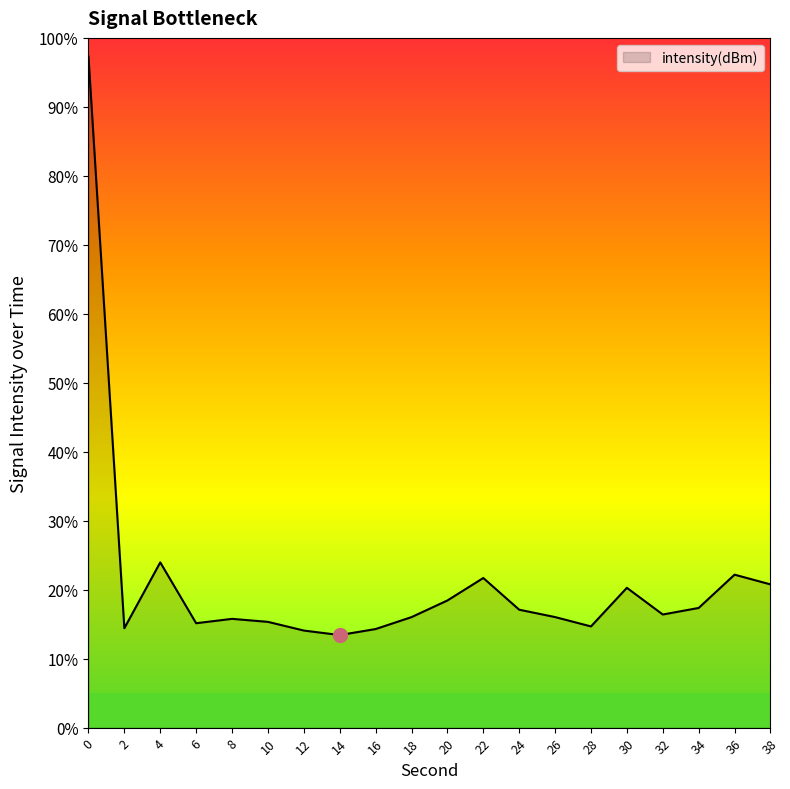

What is the greatest value displayed?

97.3